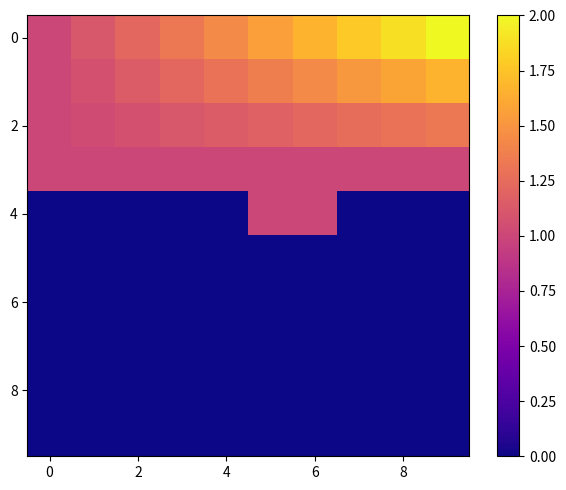

How many categories are shown in the chart?

10